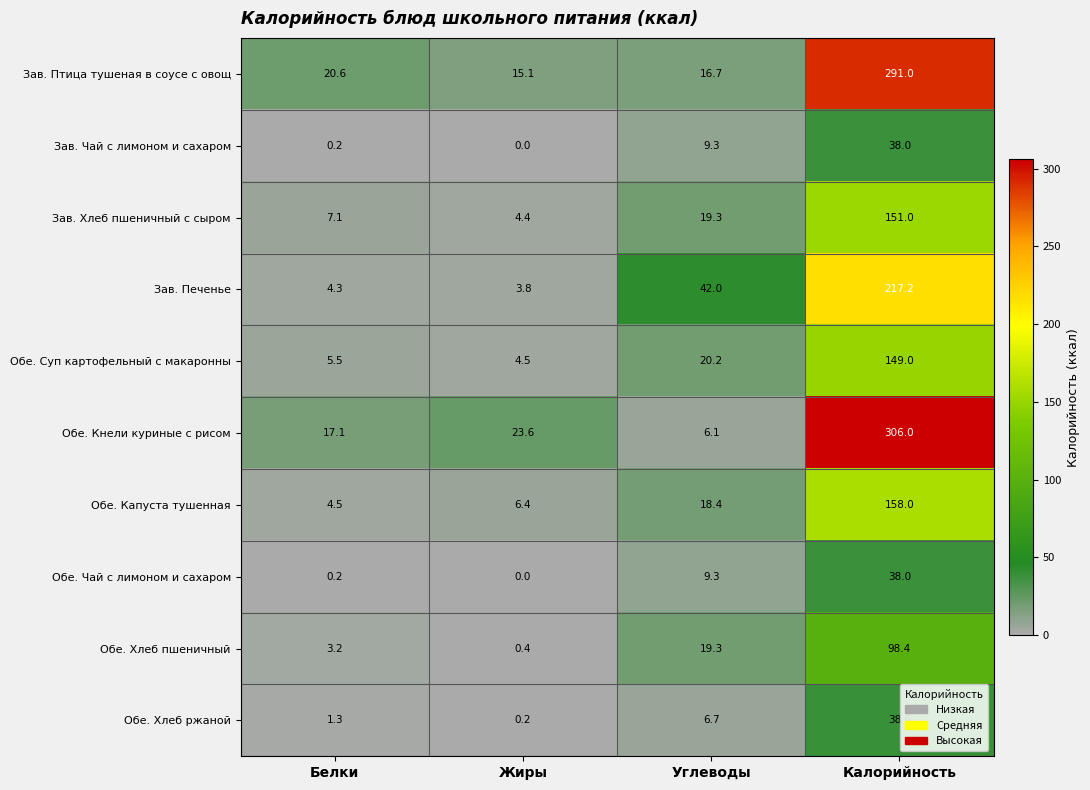

What is the average value of the Зав. Хлеб пшеничный с сыром series?

45.5